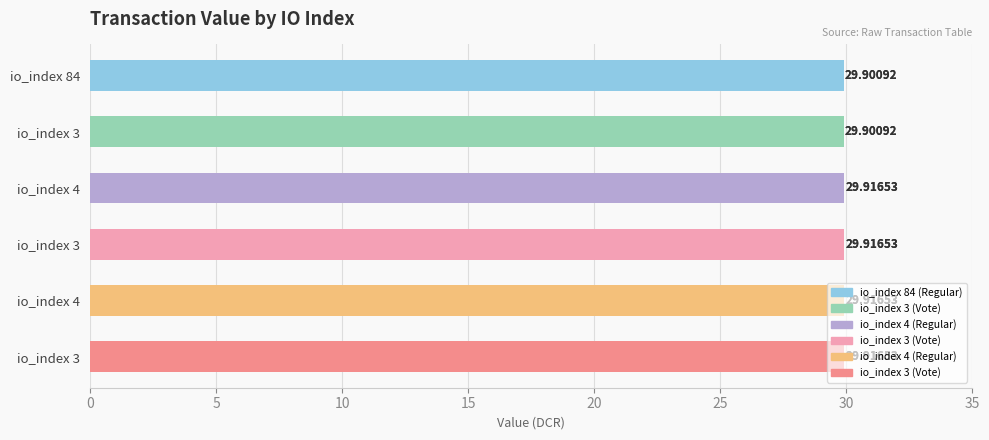

Approximately how many times larger is the value at io_index 4 compared to io_index 84?

1.0